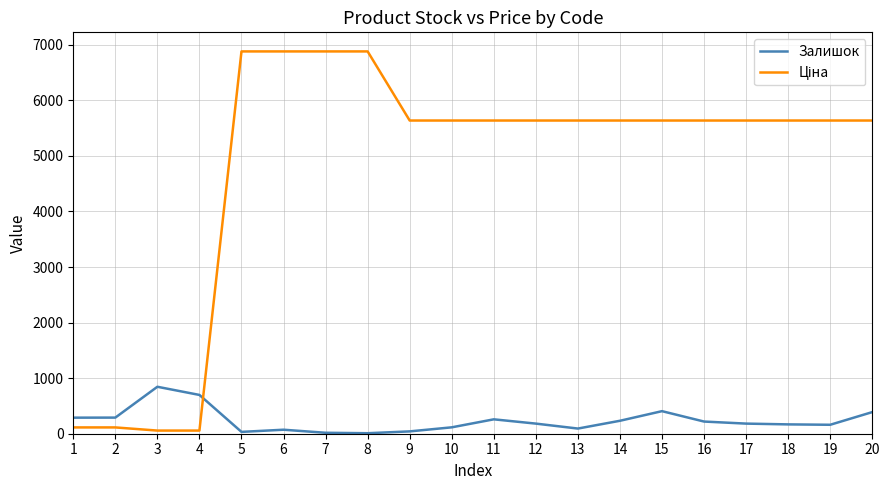

The value of Залишок at 2 is 290.0. True or false?

True